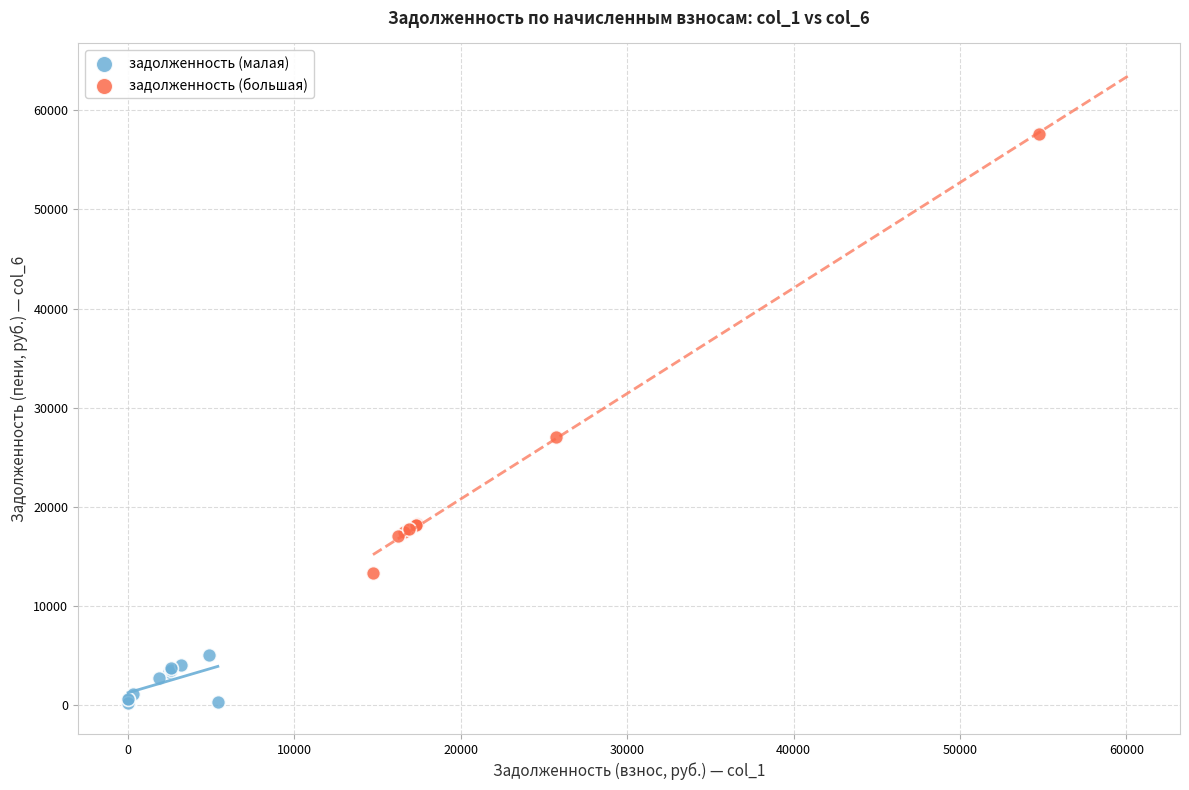

Which series contains the lowest Y value?

задолженность (малая)